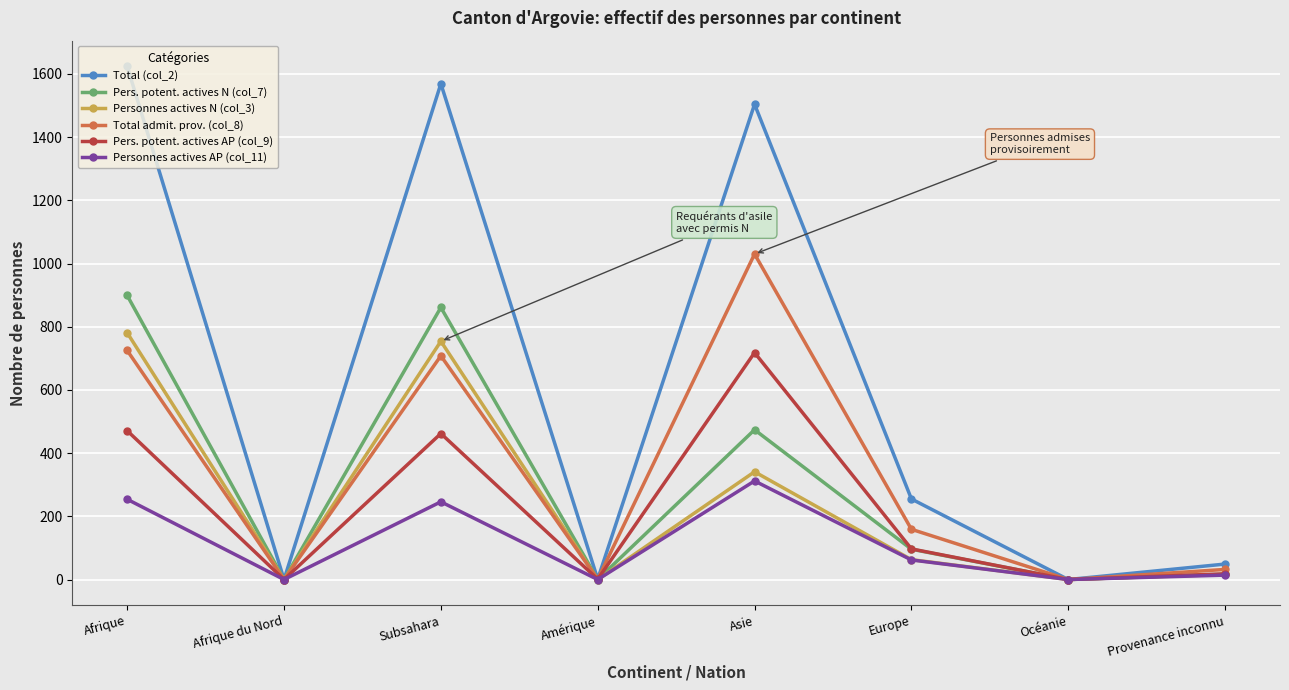

What is the greatest value displayed?

1624